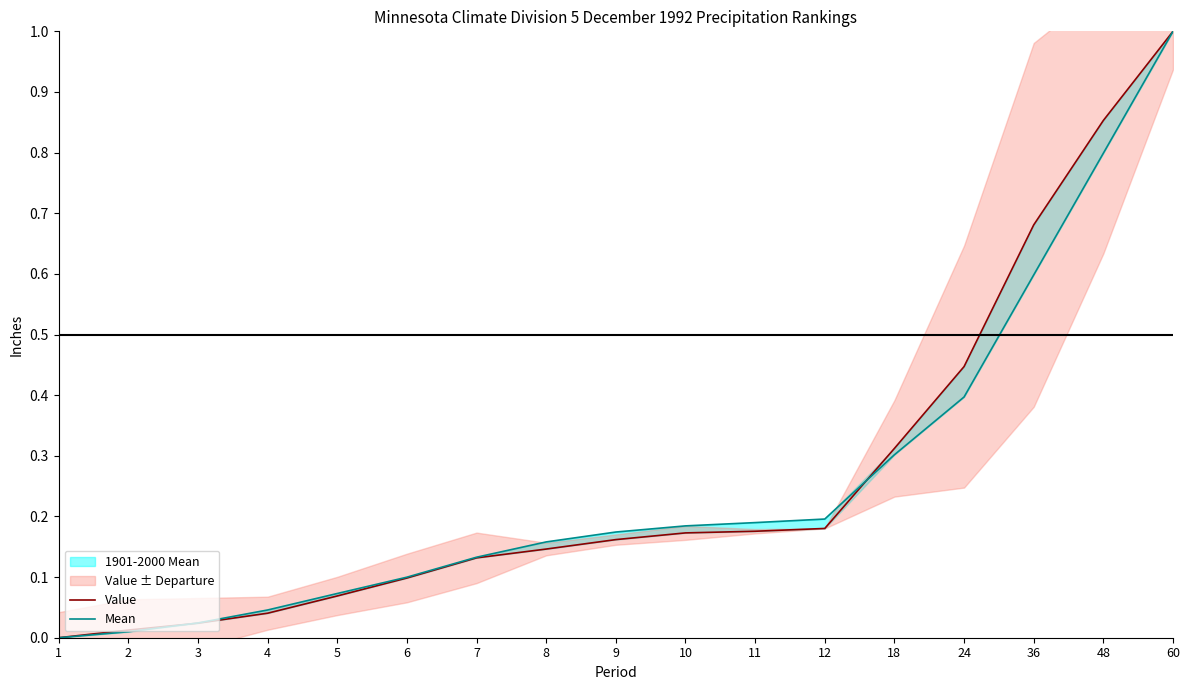

How many times do Value and Mean cross each other?

2